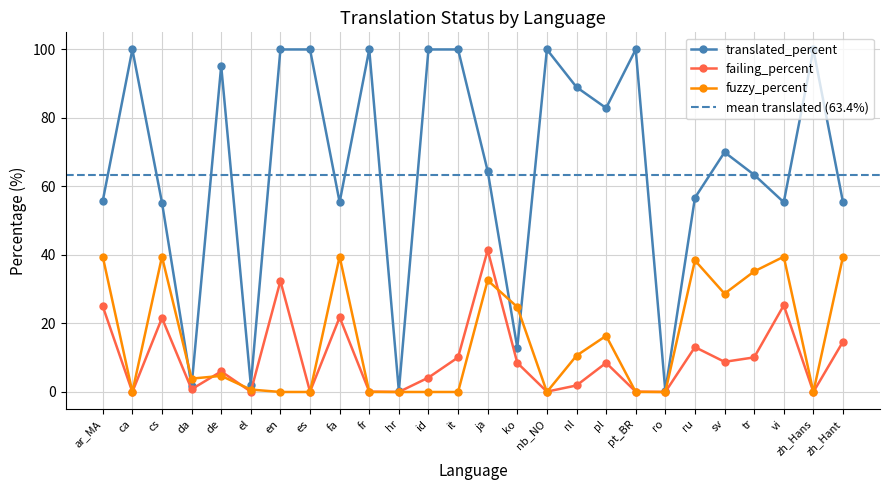

Which series ends up on top after the final intersection of translated_percent and fuzzy_percent?

translated_percent